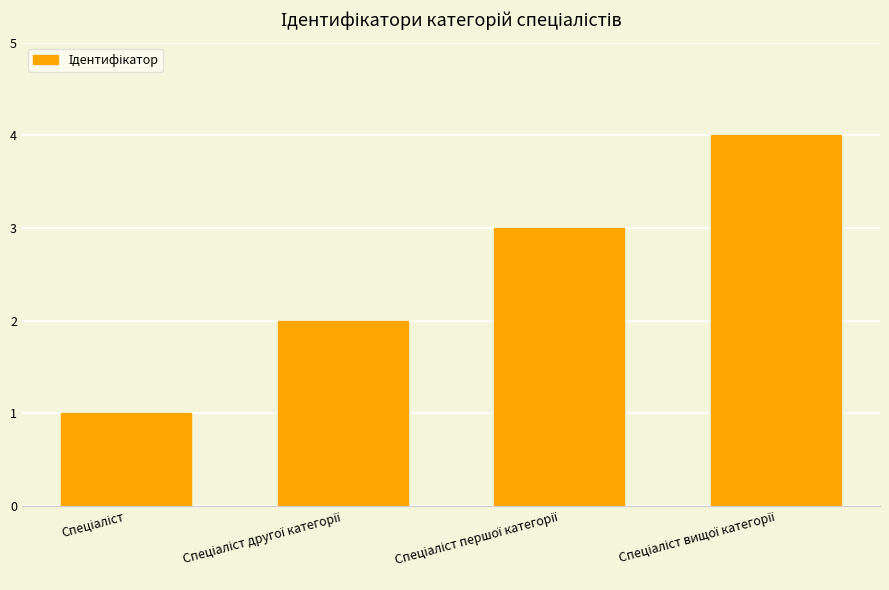

Count the number of categories in the chart.

4